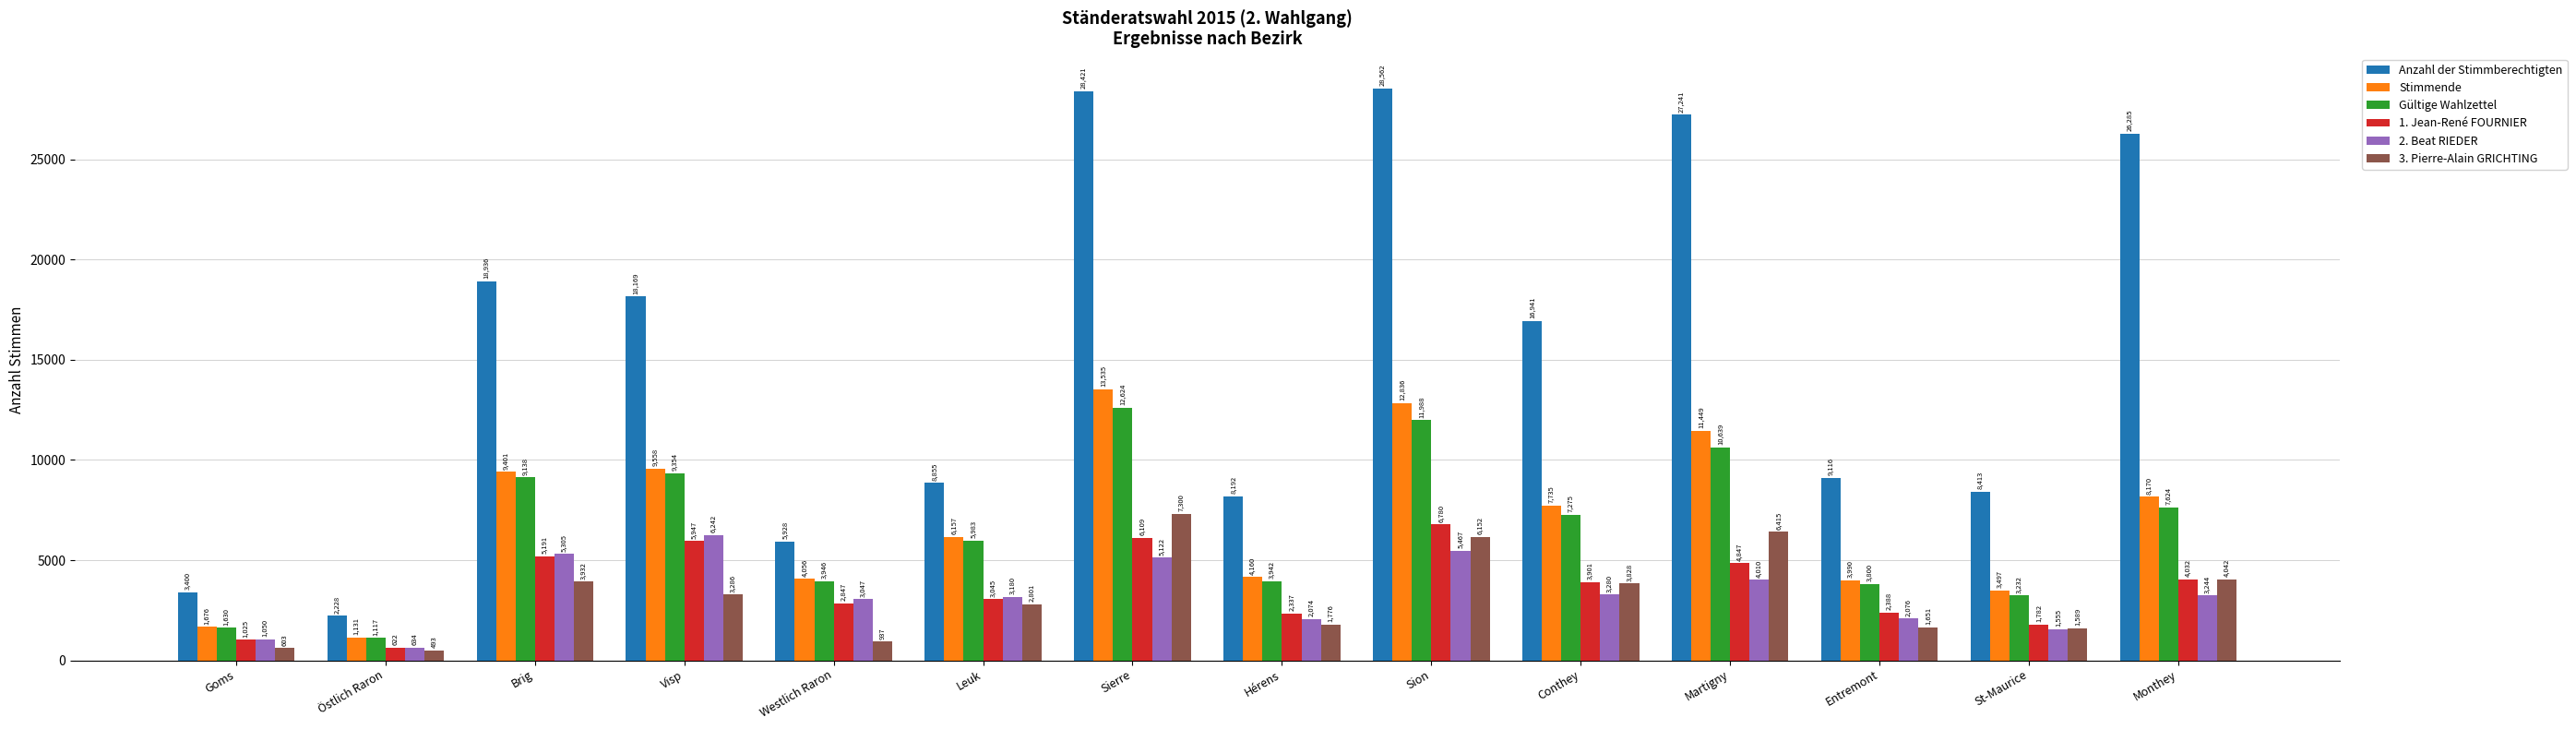

What is the total value across all series at Brig?

51903